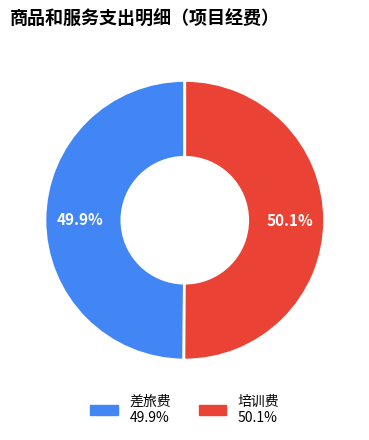

What portion of the pie excludes 差旅费?

50.1%